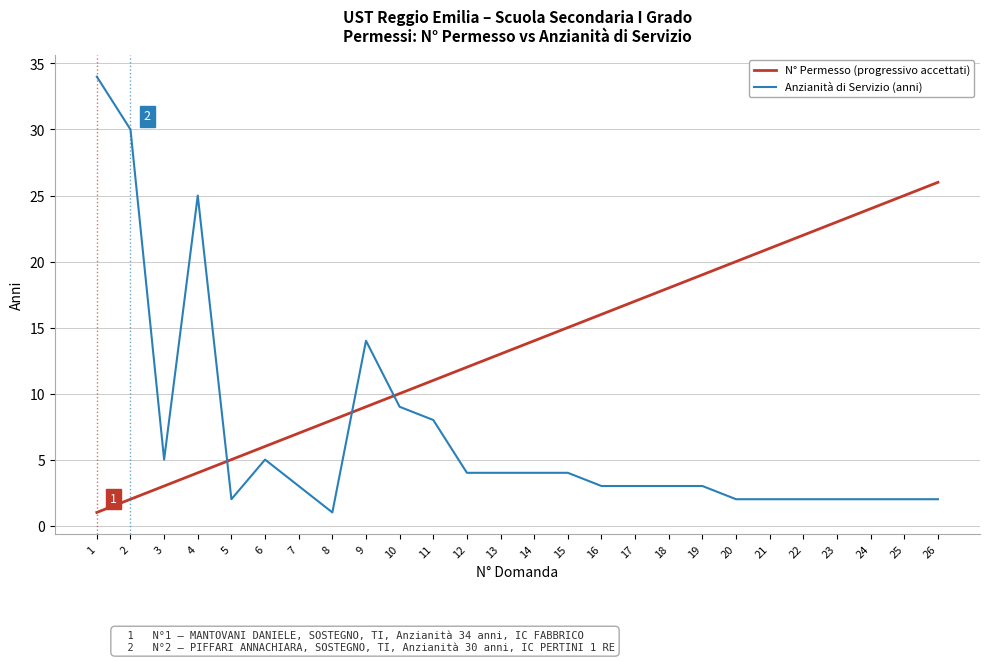

Is the value of N° Permesso (progressivo accettati) at 26 greater than the value of Anzianità di Servizio (anni) at 16?

Yes